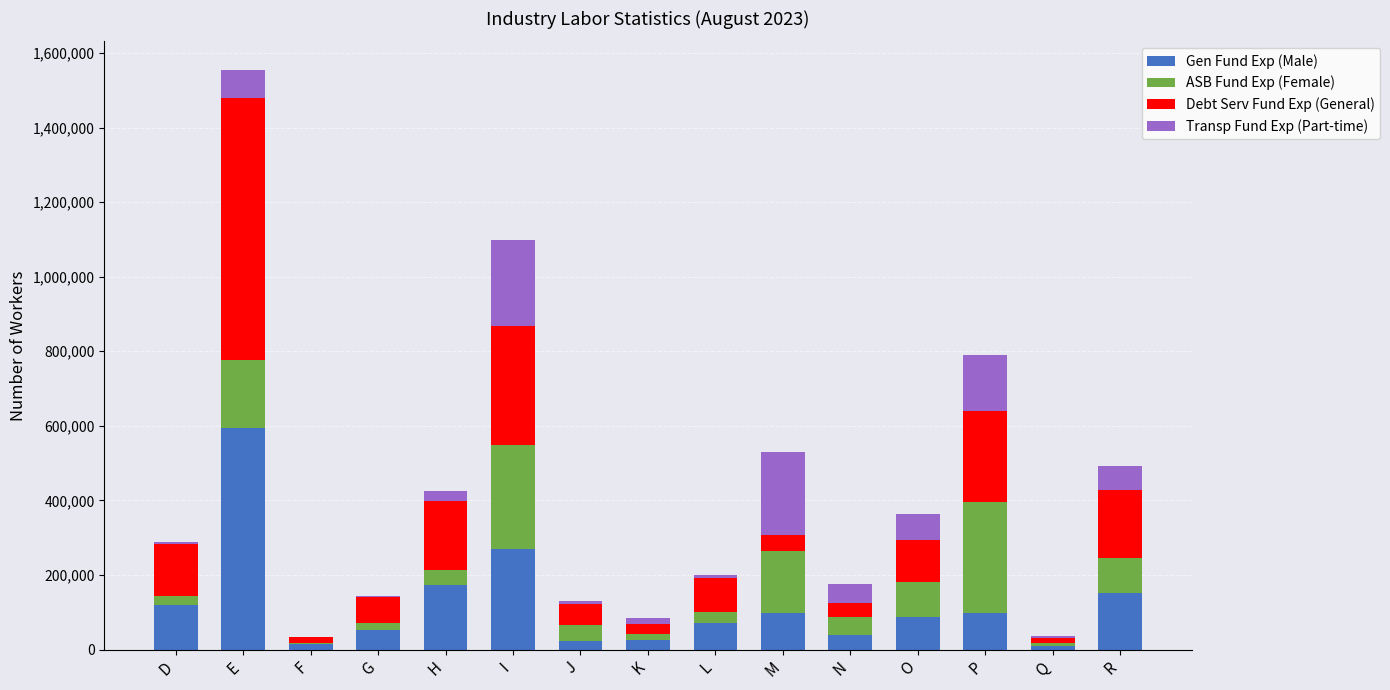

What is the total value across all series at I?

1097954